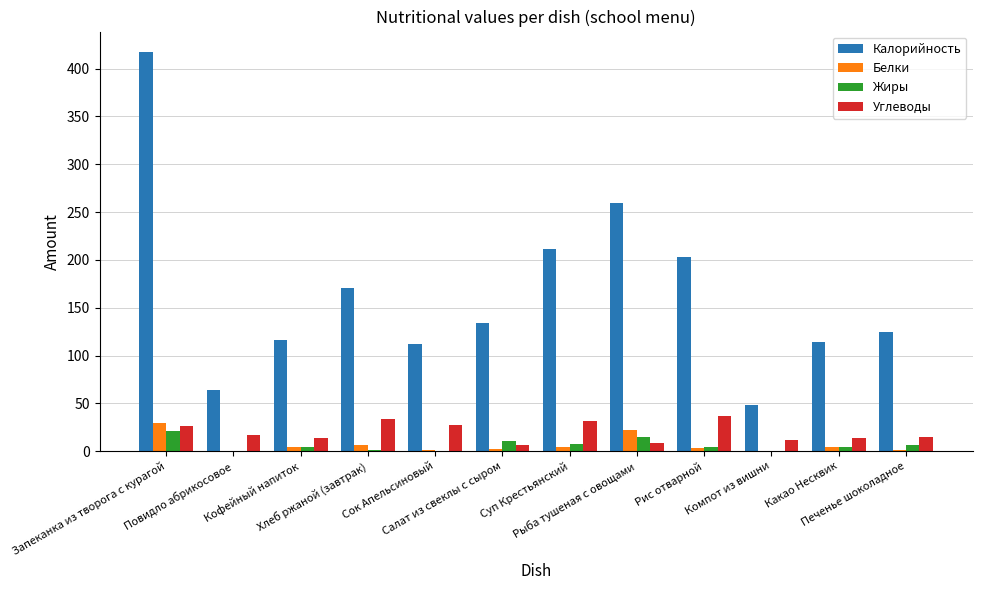

What is the sum of all Калорийность values?

1975.9